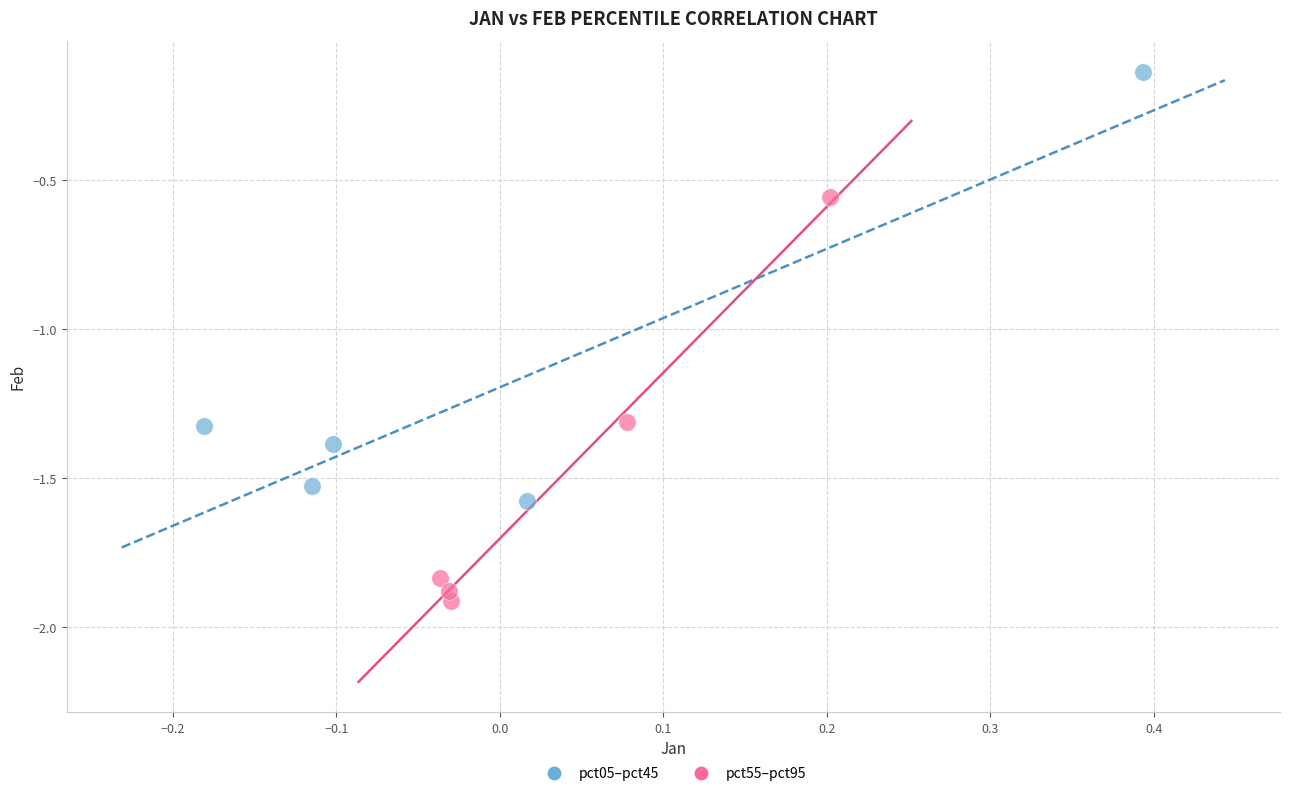

Which series has the widest spread of Y values?

pct05–pct45